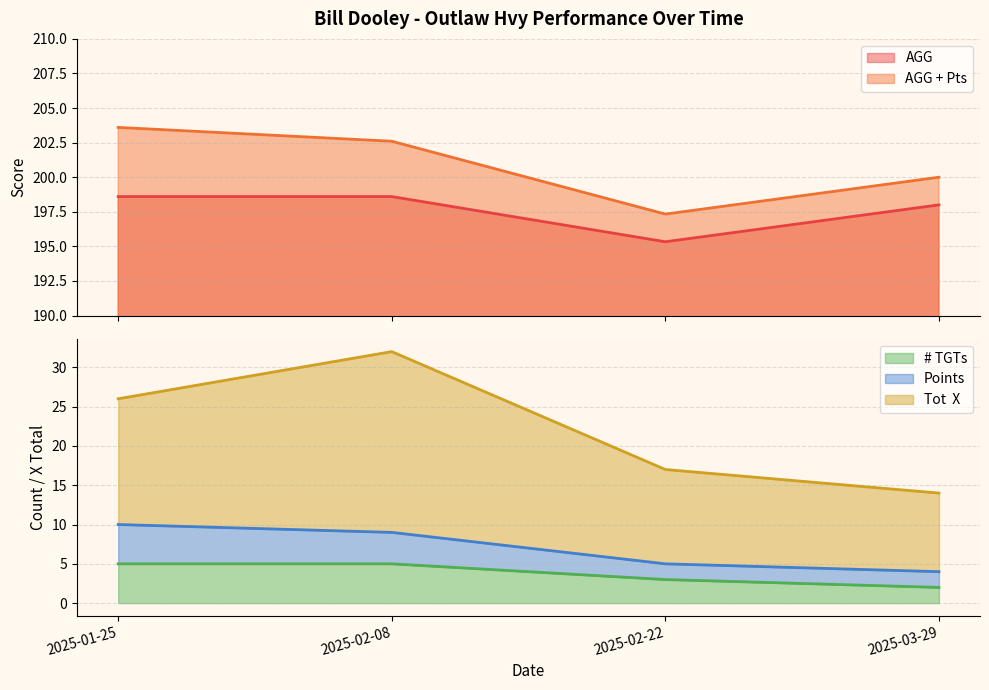

How many data points in # TGTs are less than 5?

2